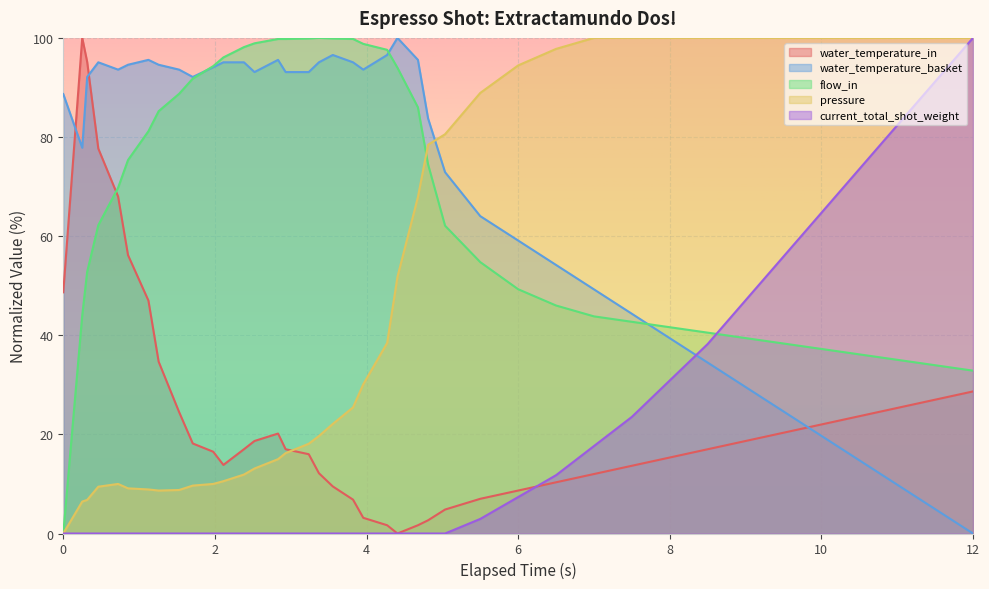

How many intersections are there between pressure and flow_in?

1